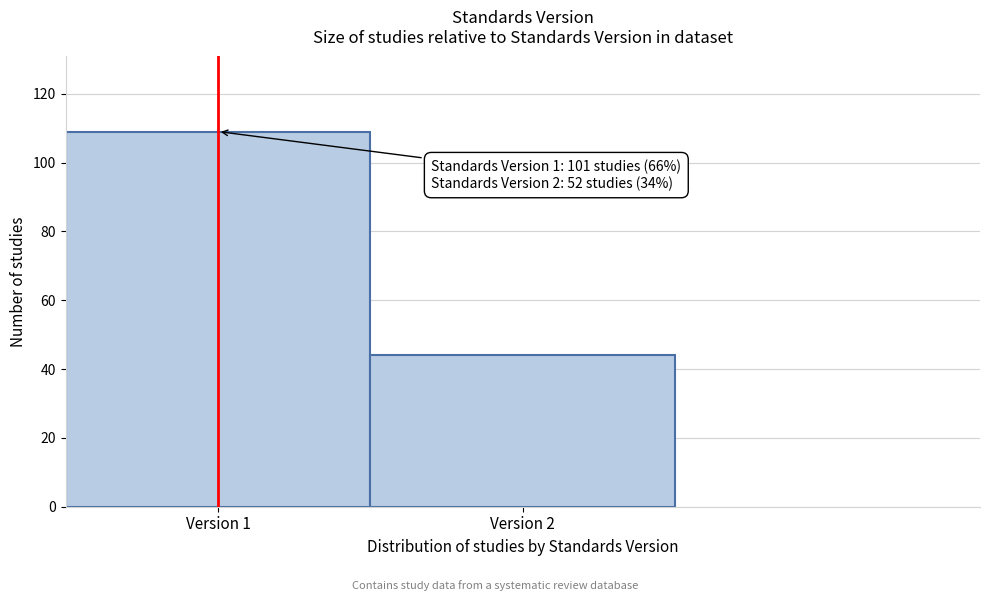

Reading left to right, what are all the values shown in this chart?

Version 1=109	Version 2=44